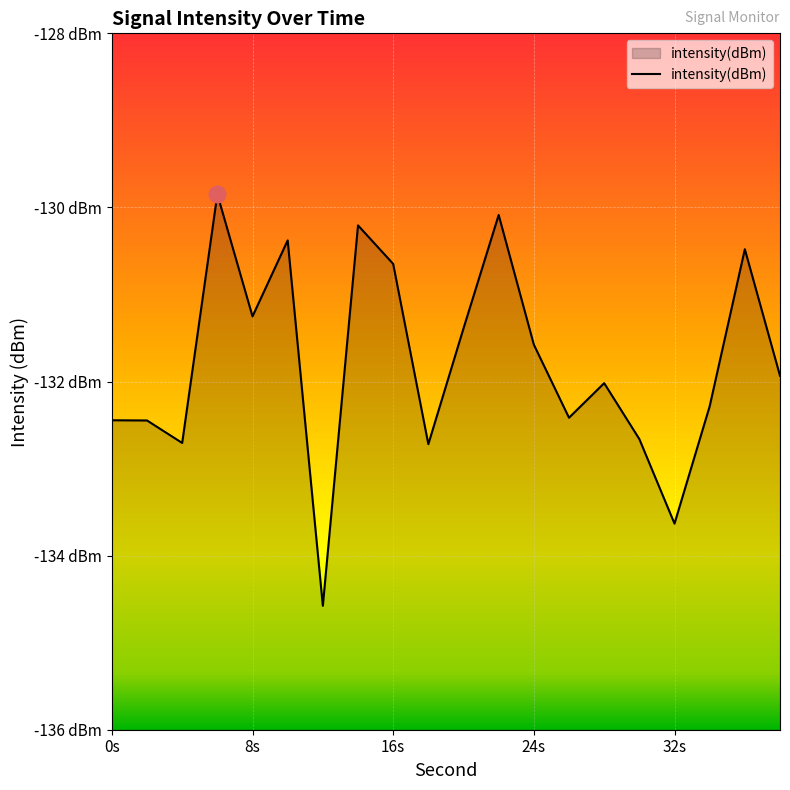

List the labels in order of value, smallest first.

12, 32, 18, 4, 30, 2, 0, 26, 34, 28, 38, 24, 20, 8, 16, 36, 10, 14, 22, 6